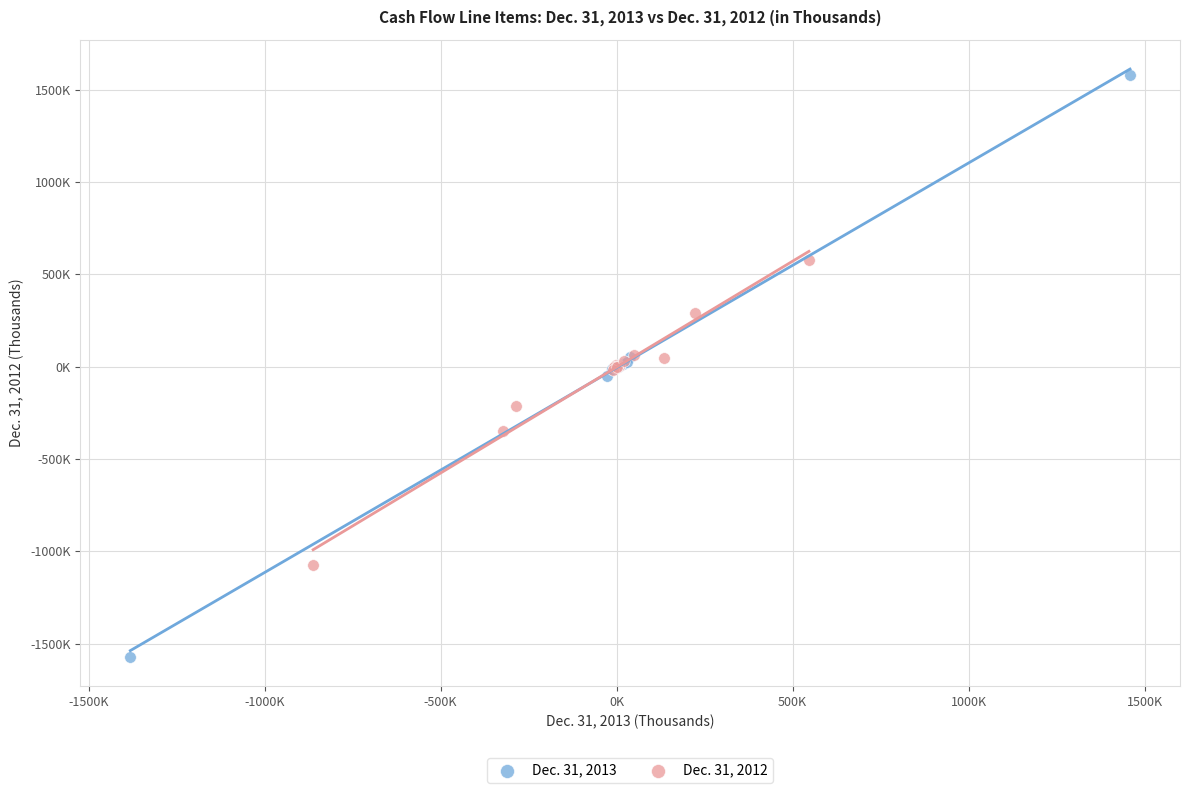

Which series contains the highest Y value?

Dec. 31, 2013